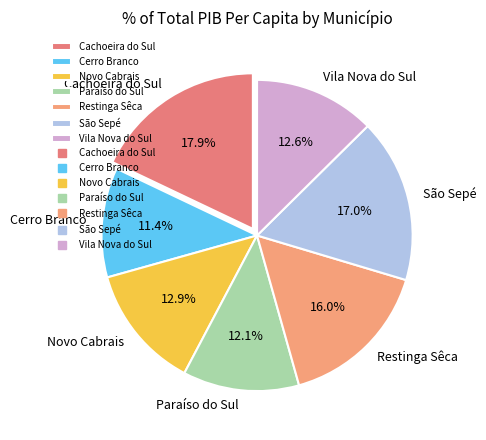

What is the smallest slice in the pie chart?

Cerro Branco